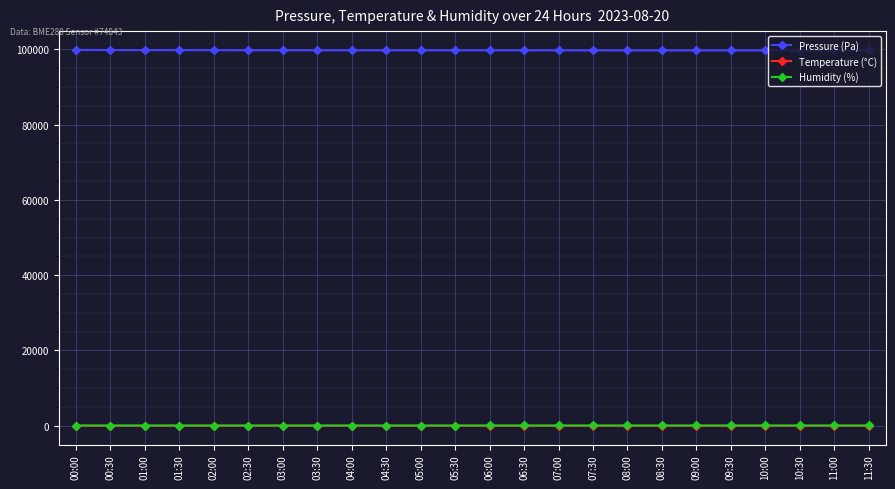

Is it true that Humidity (%) equals 81.5 at 01:00?

True